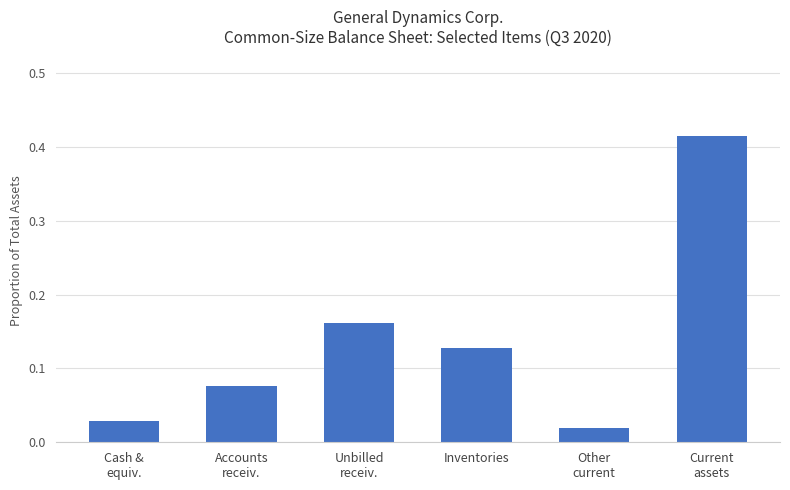

What is the sum of all values?

0.8